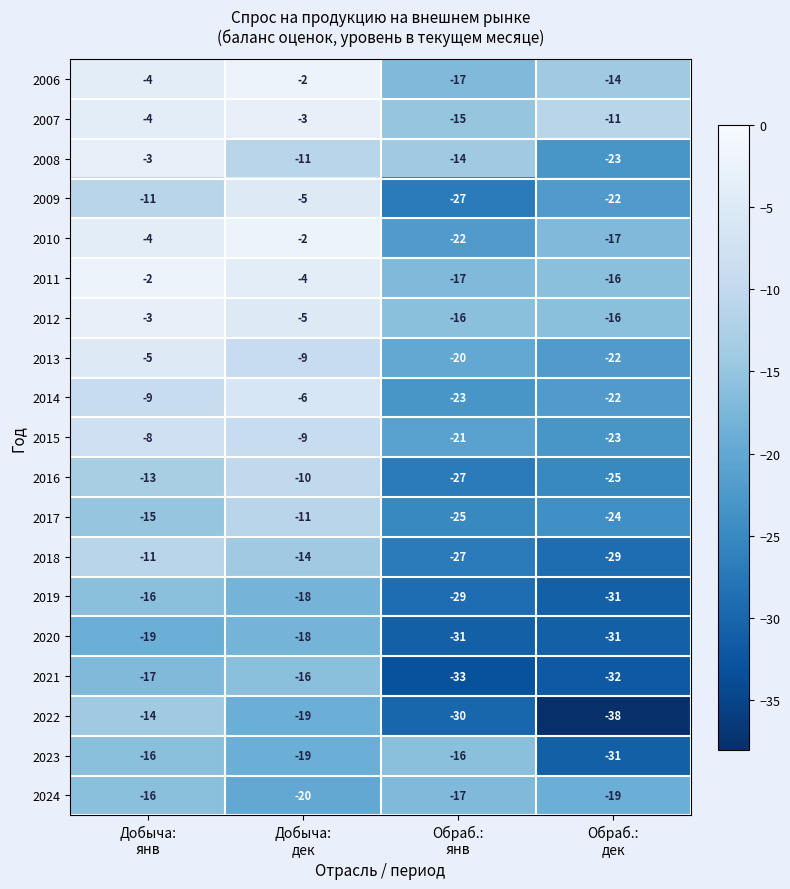

What is the sum of all 2023 values?

-82